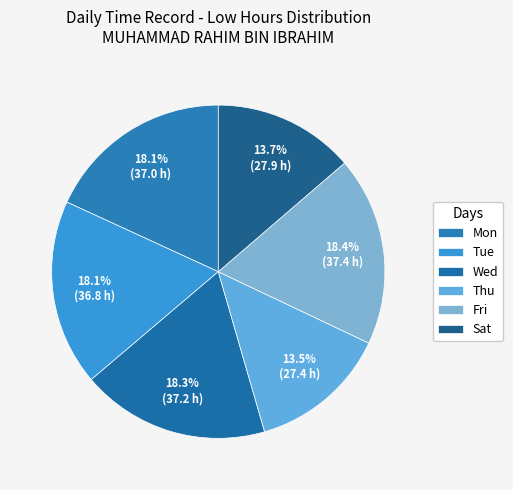

How many segments does this pie chart have?

6